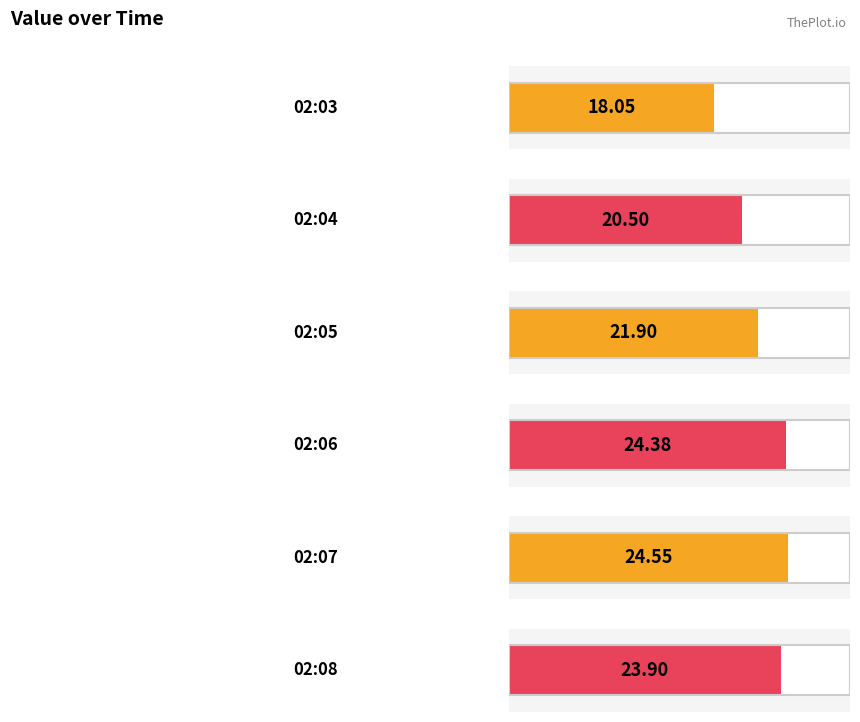

What is the sum of the values at 2022-12-15T02:08:31.649Z and 2022-12-15T02:06:25.958Z?

48.3